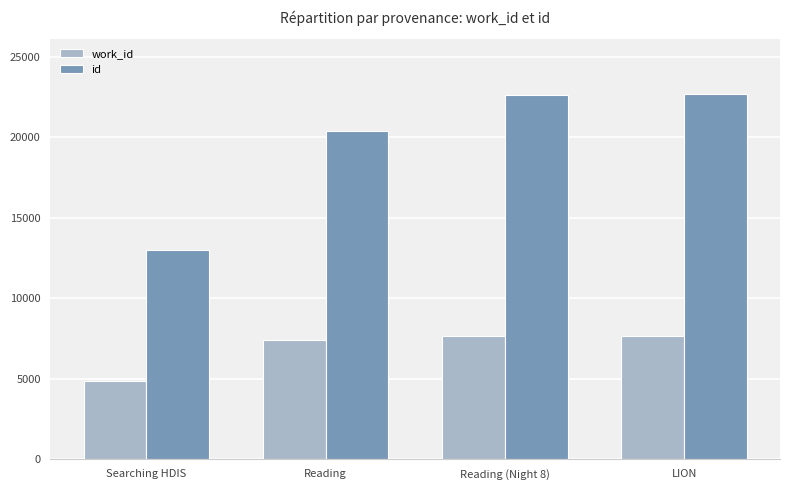

Count the number of data series in this chart.

2